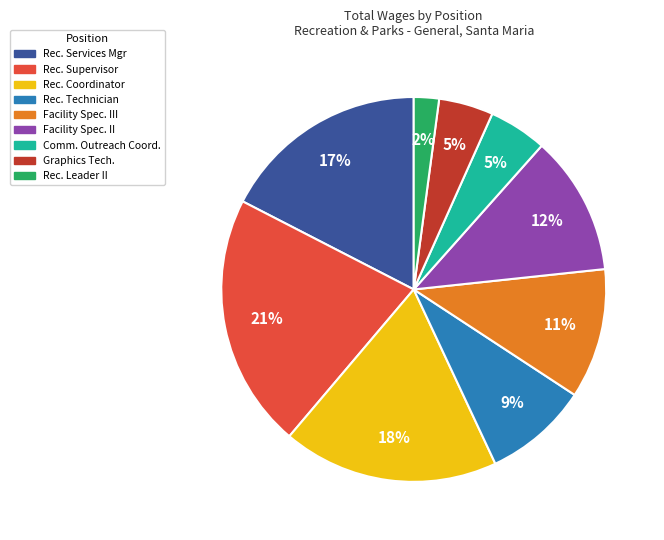

Which category has the biggest portion of the pie?

Rec. Supervisor